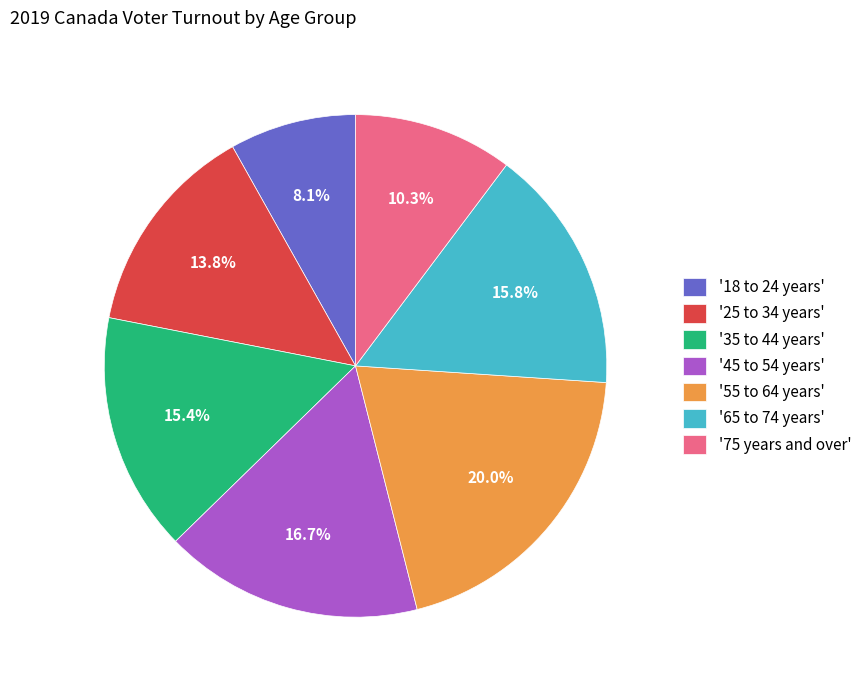

Approximately how many times larger is the value at '25 to 34 years' compared to '35 to 44 years'?

0.9